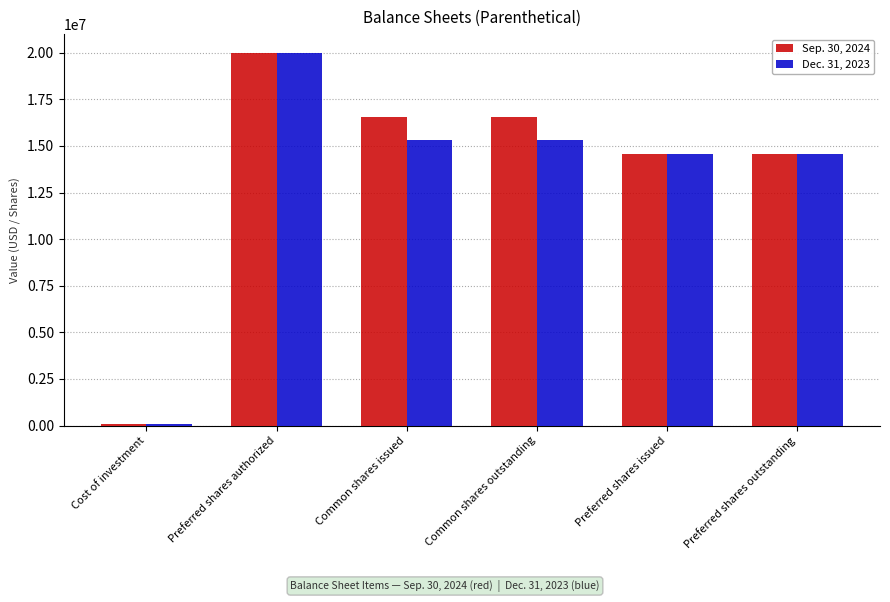

Reading left to right, transcribe all the data shown in this chart.

Sep. 30, 2024: 100000	20000000	16555221	16555221	14567829	14567829
Dec. 31, 2023: 100000	20000000	15320281	15320281	14567829	14567829